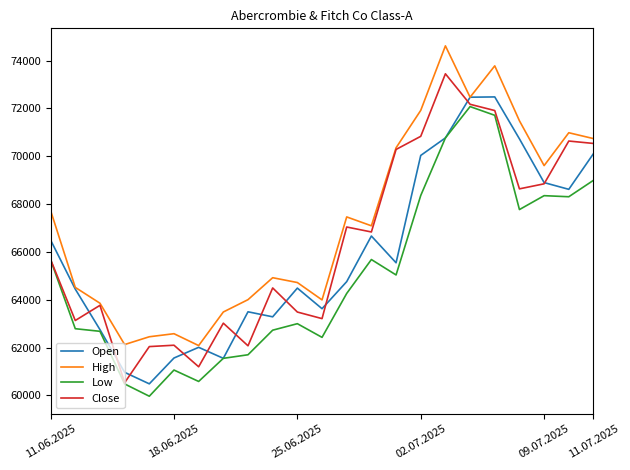

How many series are shown in this chart?

4